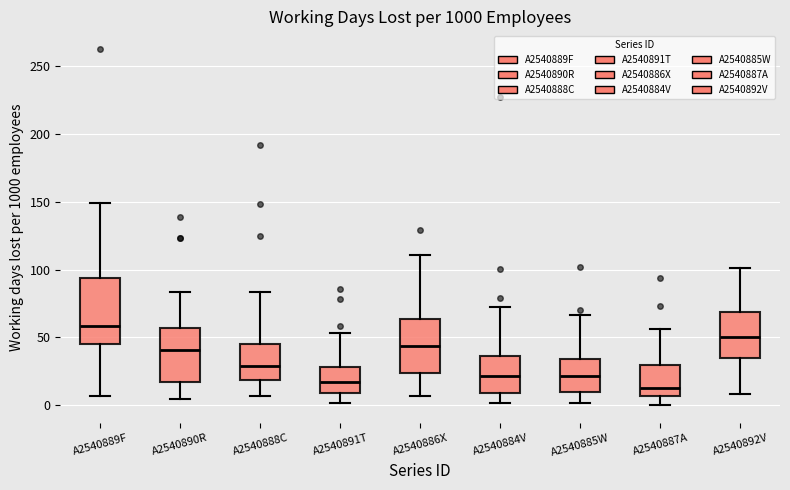

Reading left to right, read every box against the y-axis: the position of its median line, the range the box covers, and the ends of its whiskers. The values are not printed on the chart, so give them approximately, as read against the axis.

A2540889F: median 60, box 45 to 95, whiskers 5 to 150
A2540890R: median 40, box 15 to 55, whiskers 5 to 85
A2540888C: median 30, box 20 to 45, whiskers 5 to 85
A2540891T: median 15, box 10 to 30, whiskers 0 to 55
A2540886X: median 45, box 25 to 65, whiskers 5 to 110
A2540884V: median 20, box 10 to 35, whiskers 0 to 75
A2540885W: median 20, box 10 to 35, whiskers 0 to 65
A2540887A: median 15, box 5 to 30, whiskers 0 to 55
A2540892V: median 50, box 35 to 70, whiskers 10 to 100